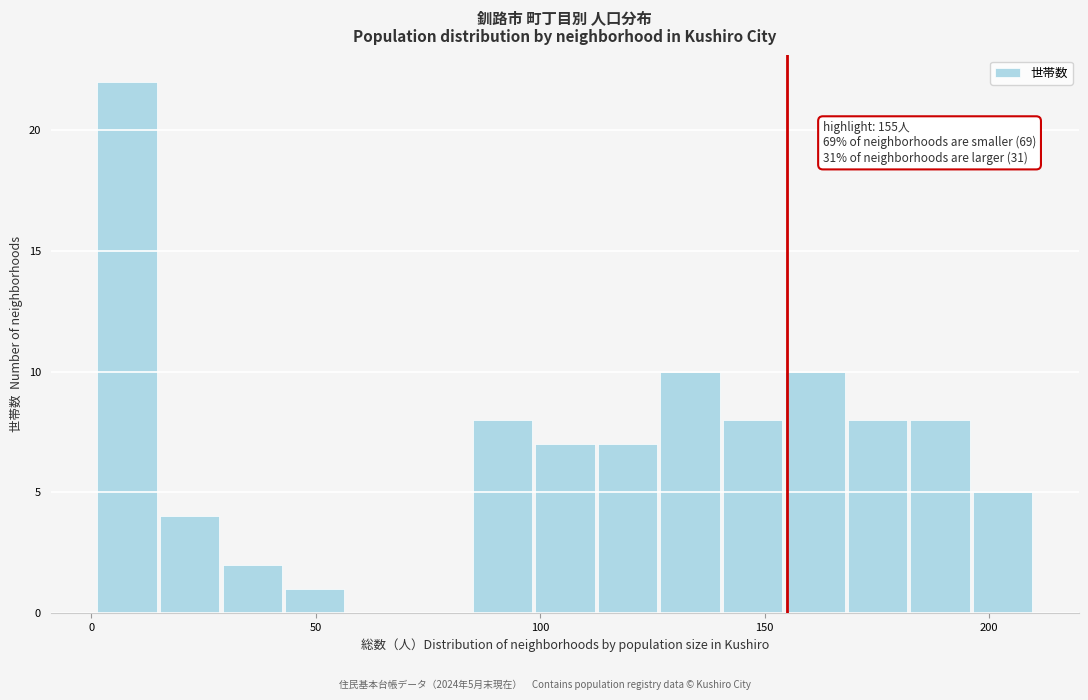

Read against the x-axis, roughly where is the centre of the tallest bar?

10